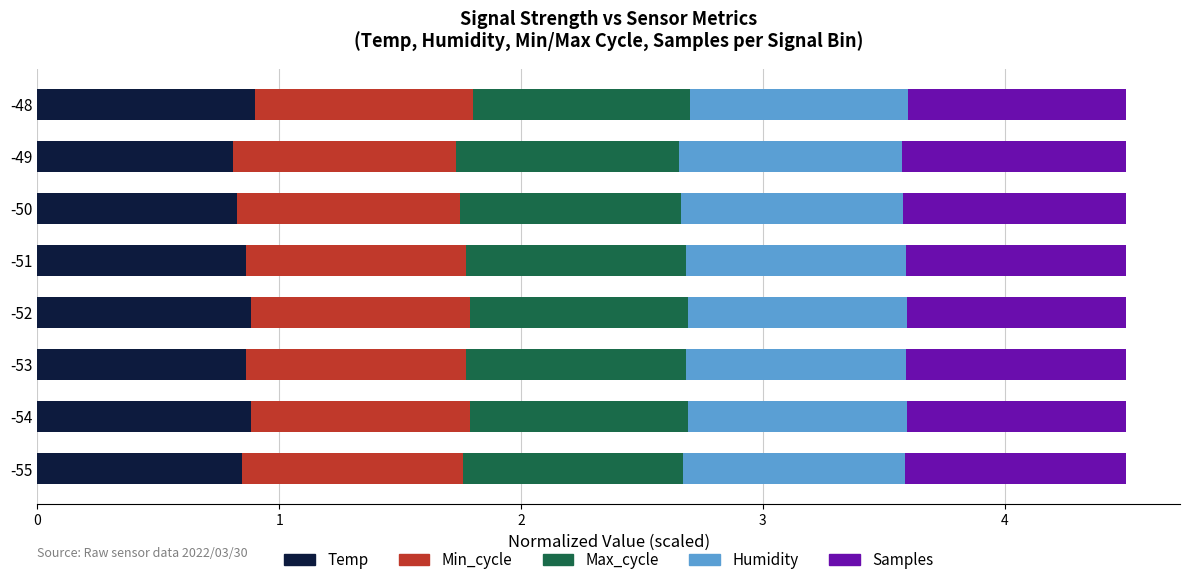

Is it true that Temp equals 1.3 at -54?

False